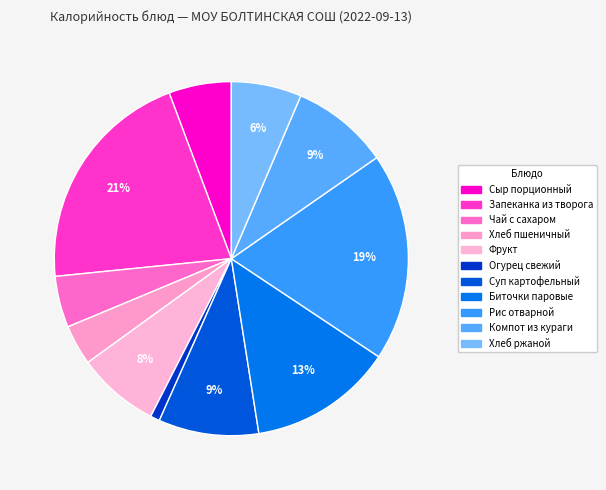

Count the number of slices in the pie.

11